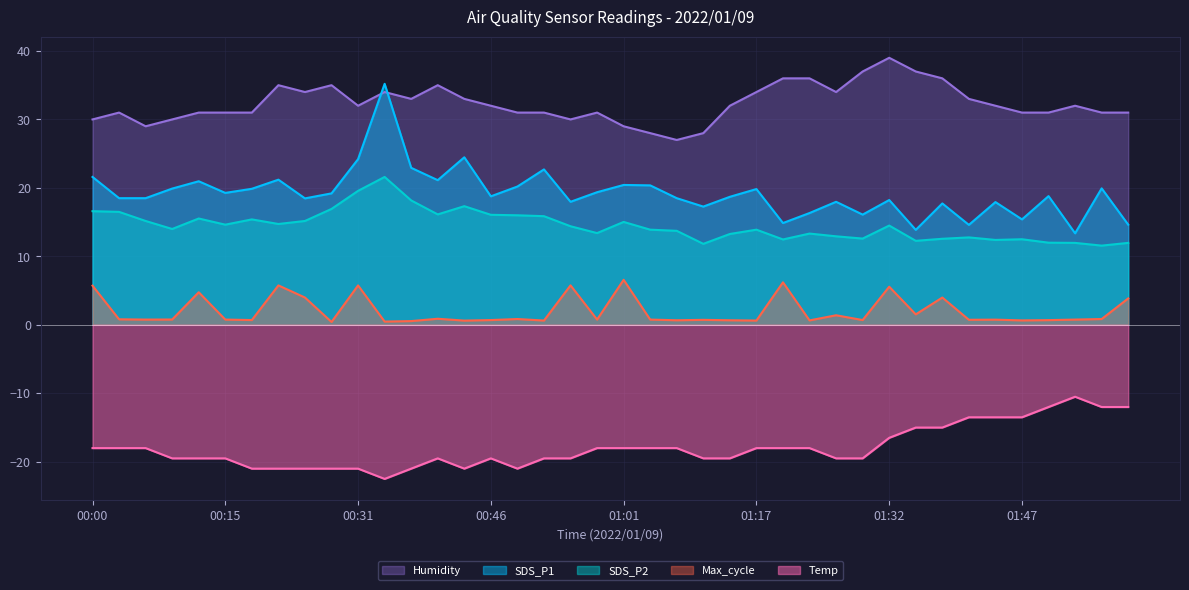

How many interior local valleys does the Temp series have?

3